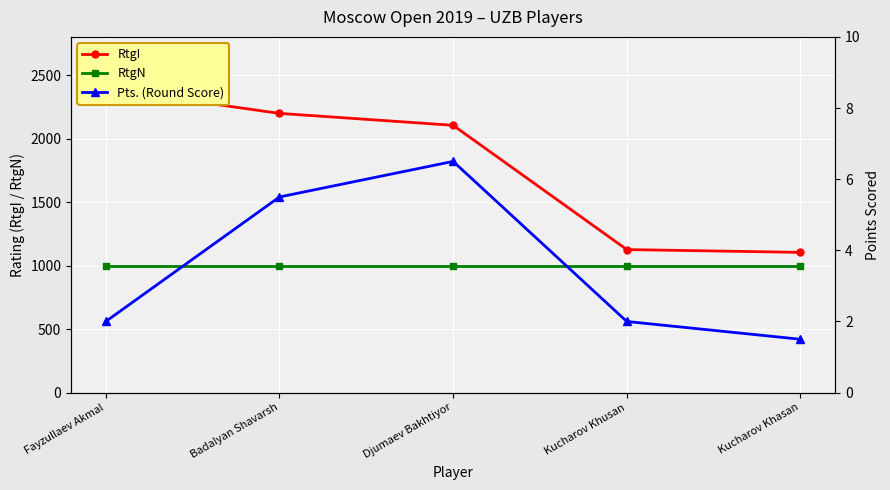

What is the lowest value of the RtgN series?

1000.0